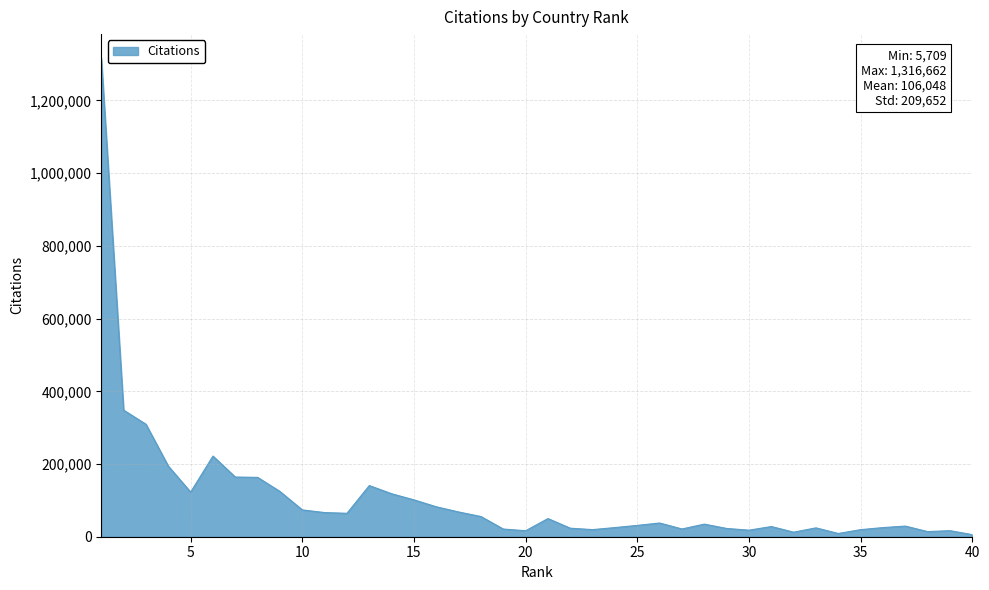

What is the greatest value displayed?

1316662